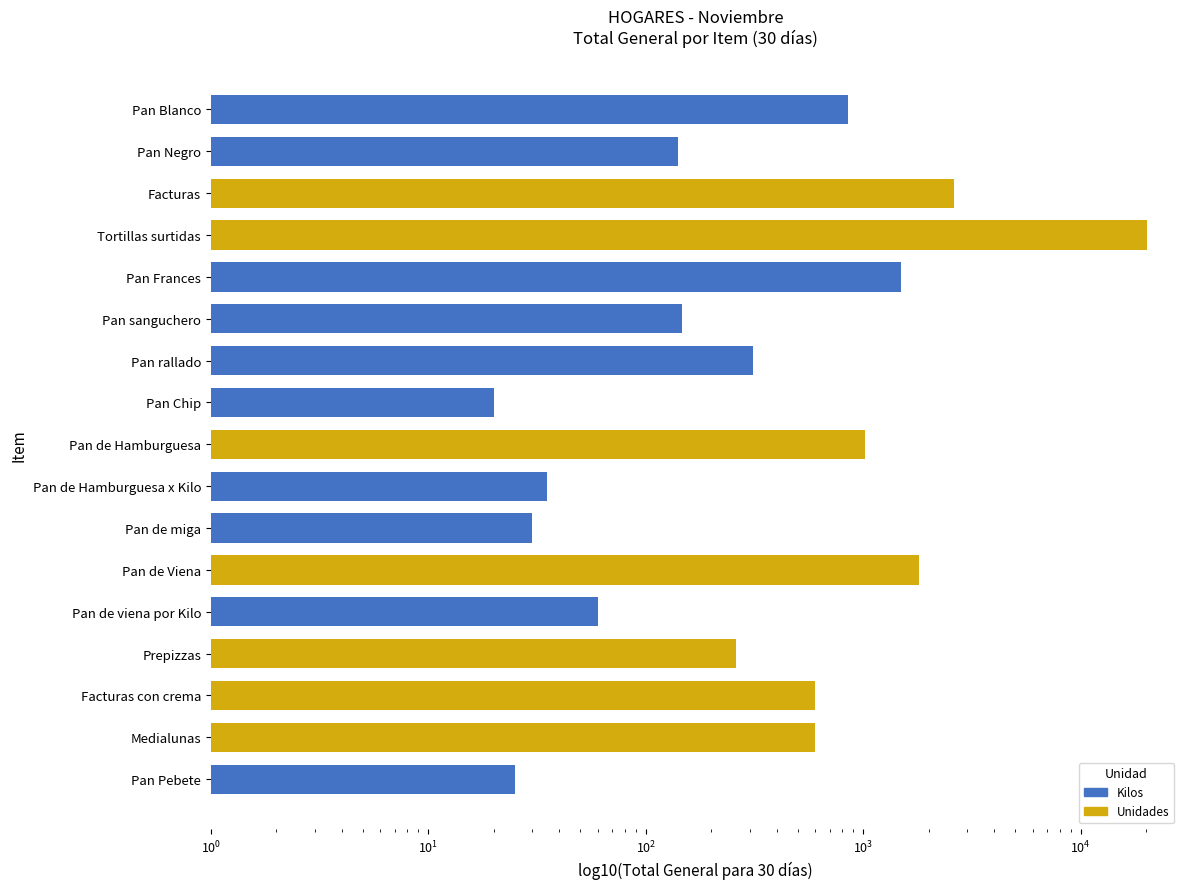

How many data points are less than 311?

8